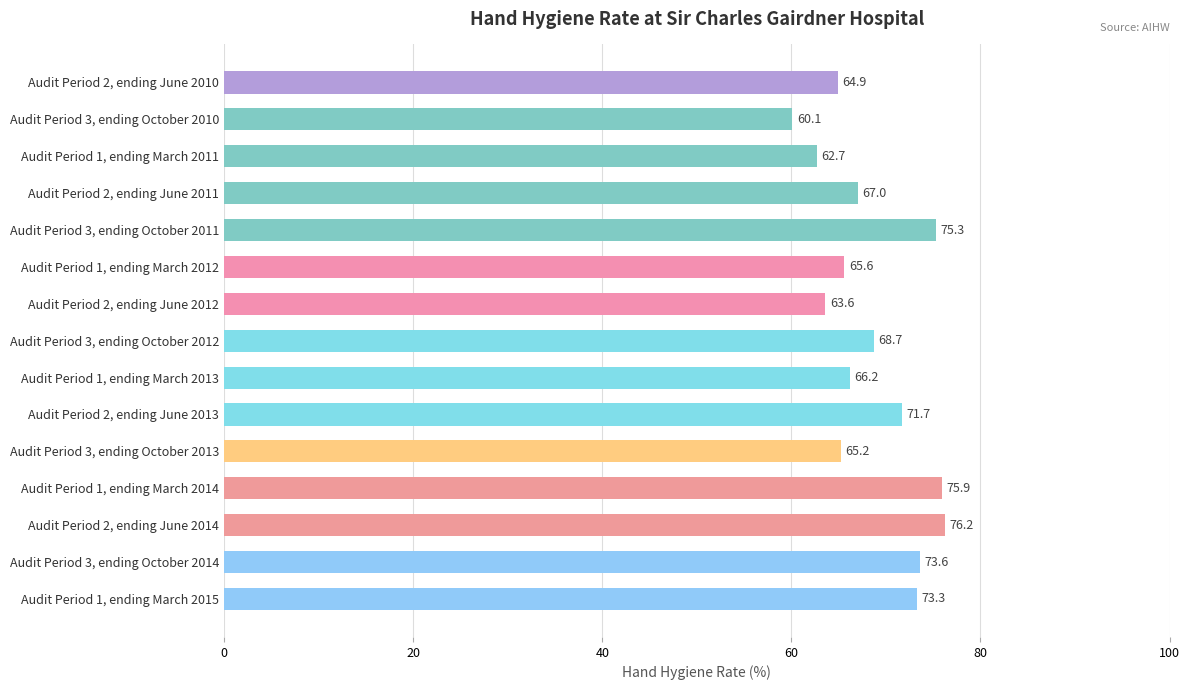

The chart shows a value of 76.2 at Audit Period 2, ending June 2014. True or false?

True